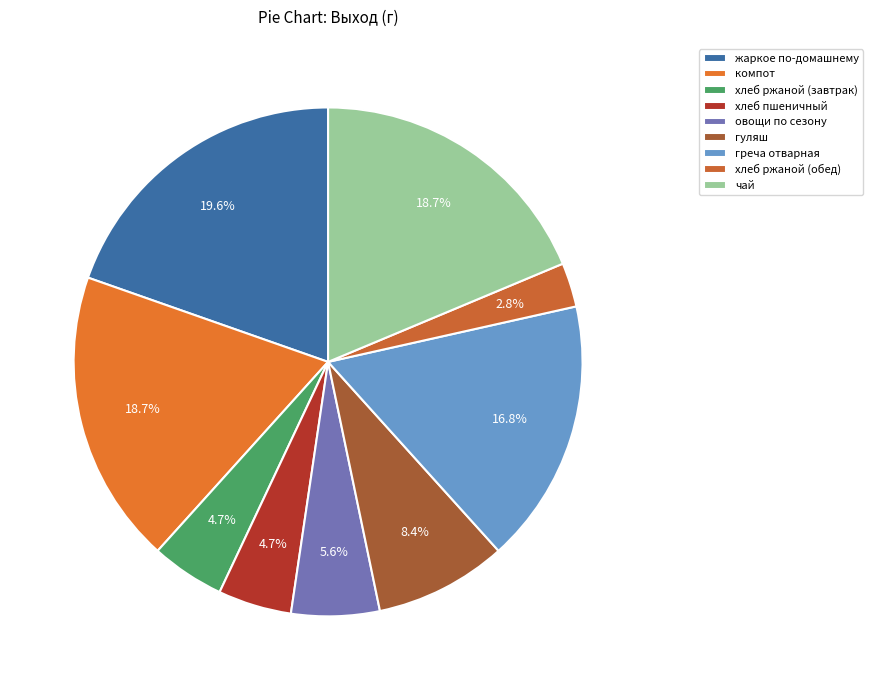

Is жаркое по-домашнему the majority of the pie?

No